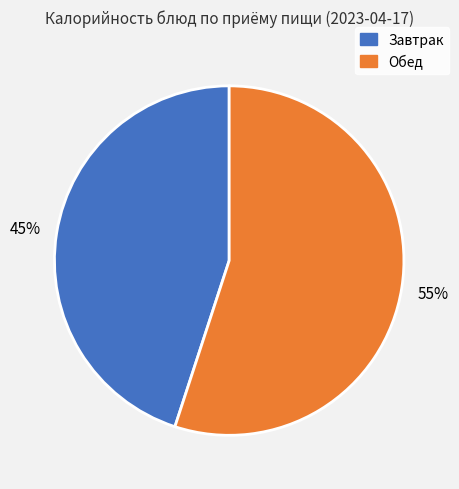

Which category has the smallest portion of the pie?

Завтрак